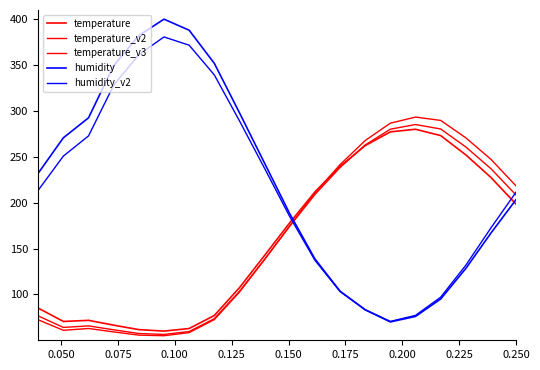

List the series in order of their peak value, highest first.

humidity, humidity_v2, temperature_v3, temperature_v2, temperature